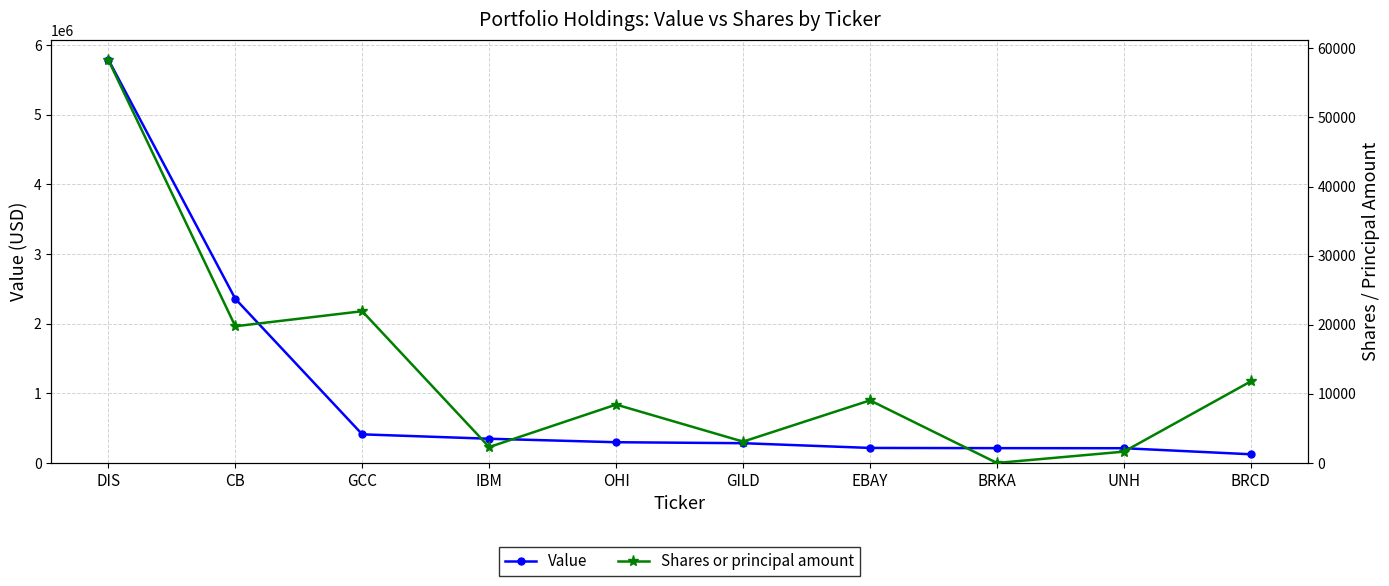

Where is the first local maximum for Shares or principal amount?

GCC